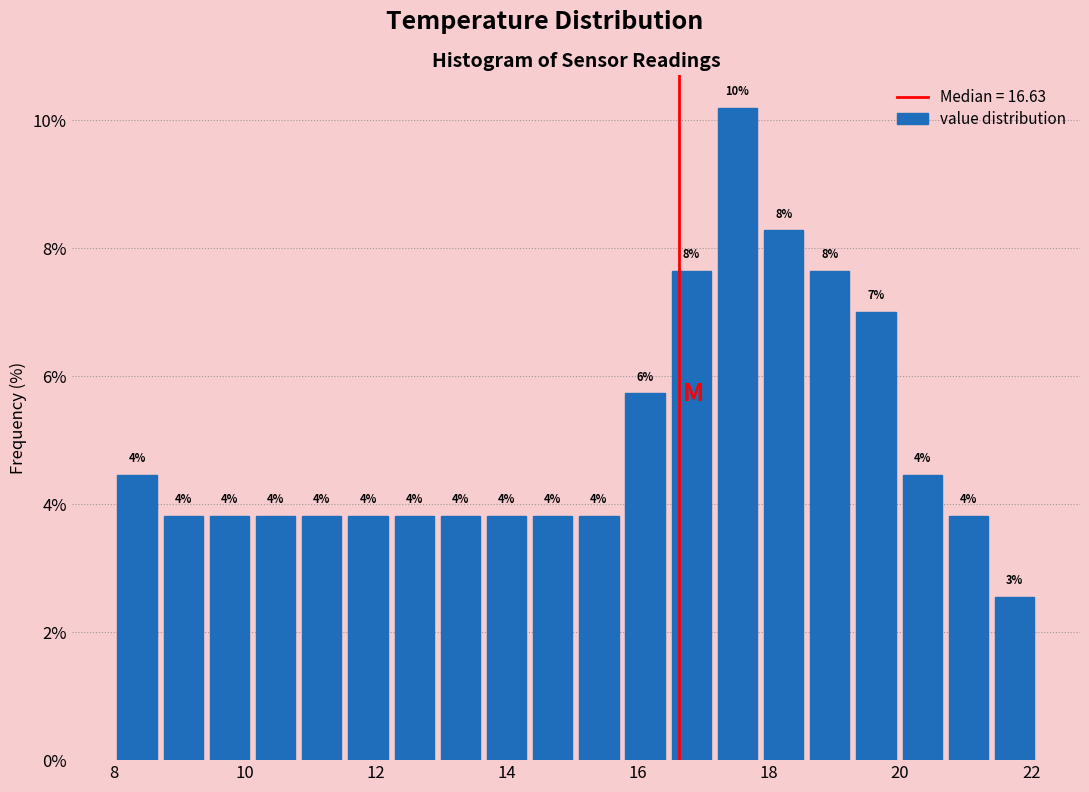

Around what value on the x-axis is the tallest bar? Give the approximate position of its centre, as read against the axis.

17.6